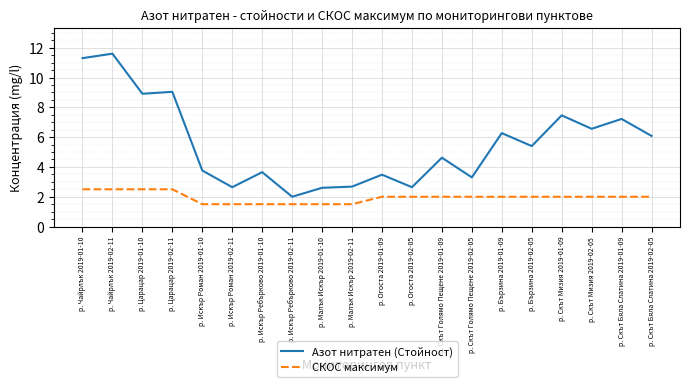

What is the average value of the Азот нитратен (Стойност) series?

5.6